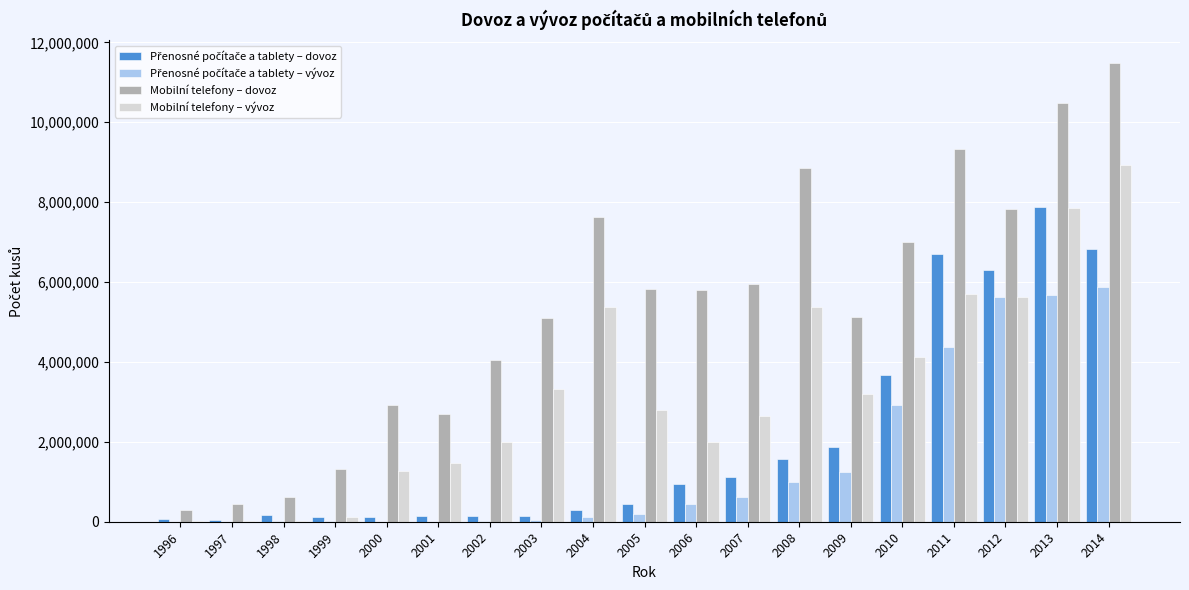

The value of Mobilní telefony – vývoz at 2007 is 1297100. True or false?

False